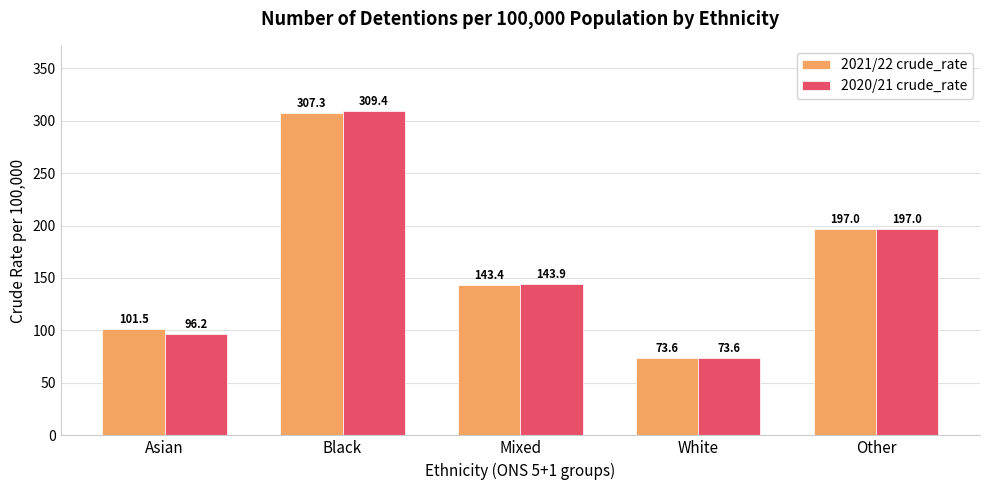

How many values in the 2021/22 crude_rate series are below 143?

2